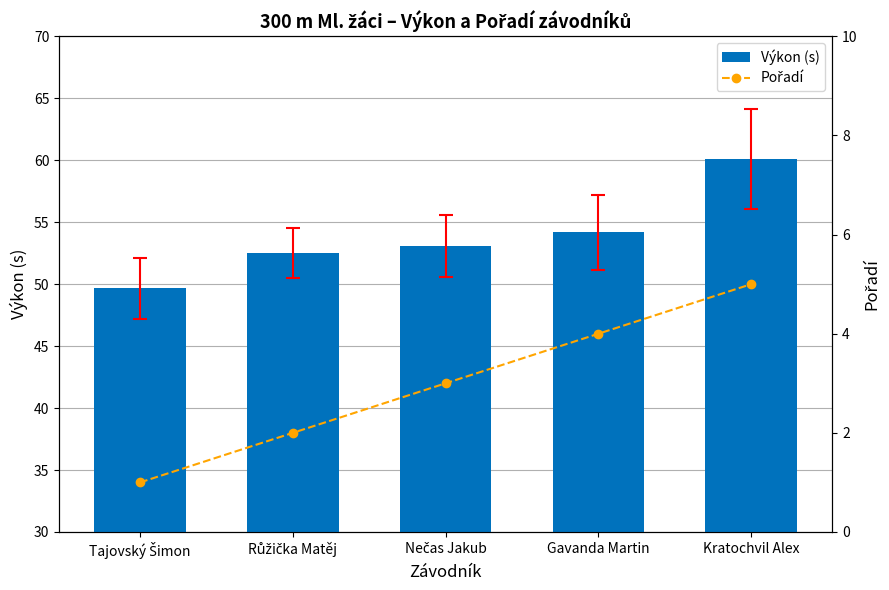

What is the maximum value for Výkon (s)?

60.1